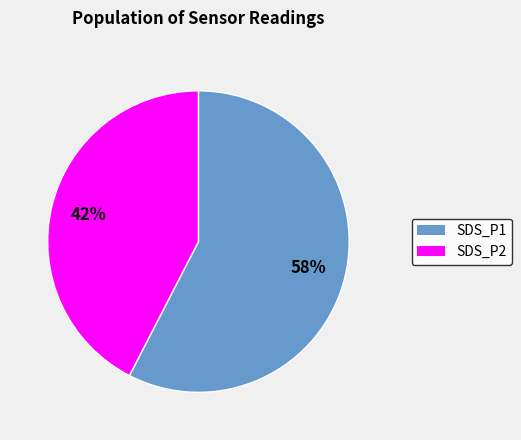

Rank the categories by value from highest to lowest.

SDS_P1, SDS_P2